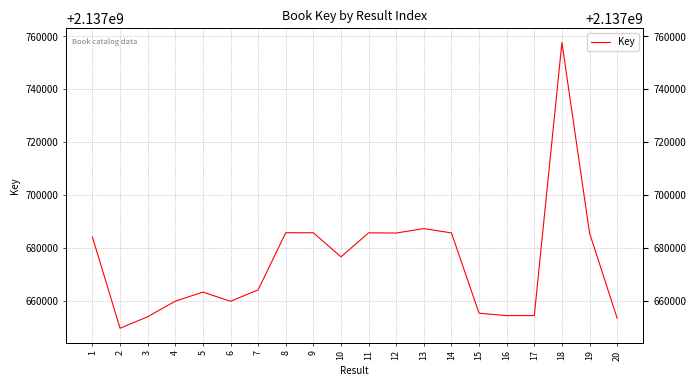

The chart shows a value of 3285329851 at 4. True or false?

False